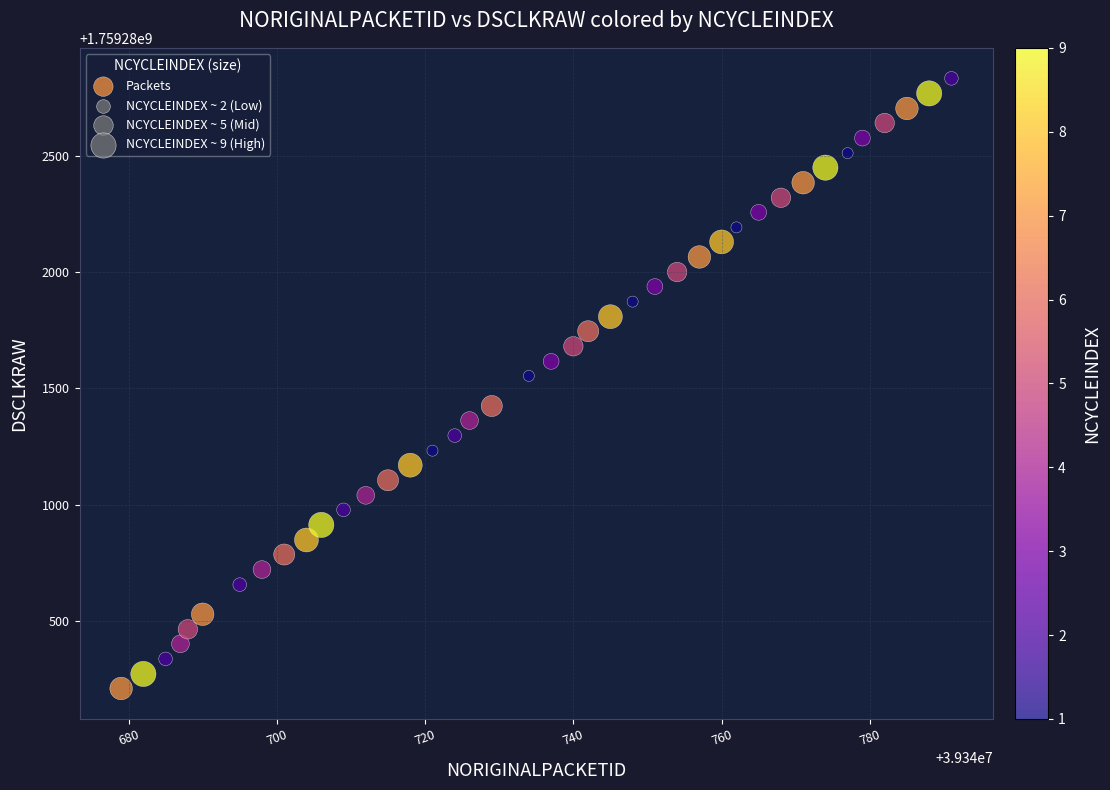

What is the range of Y values (max minus min)?

2624.2